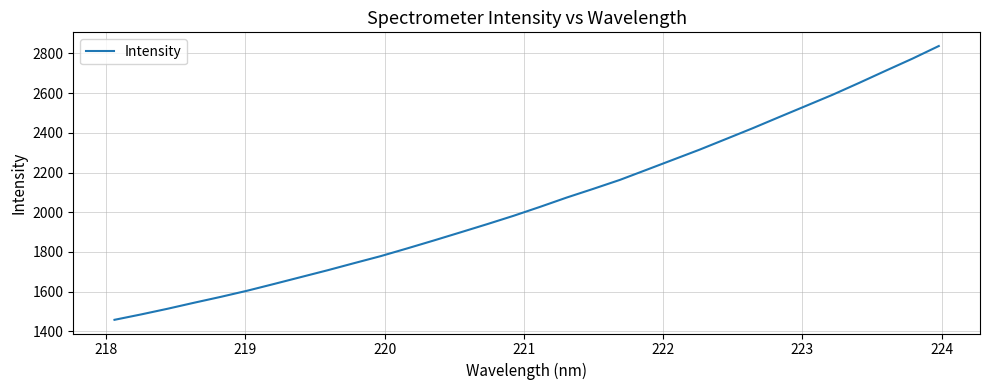

What is the maximum value shown in the chart?

2837.4